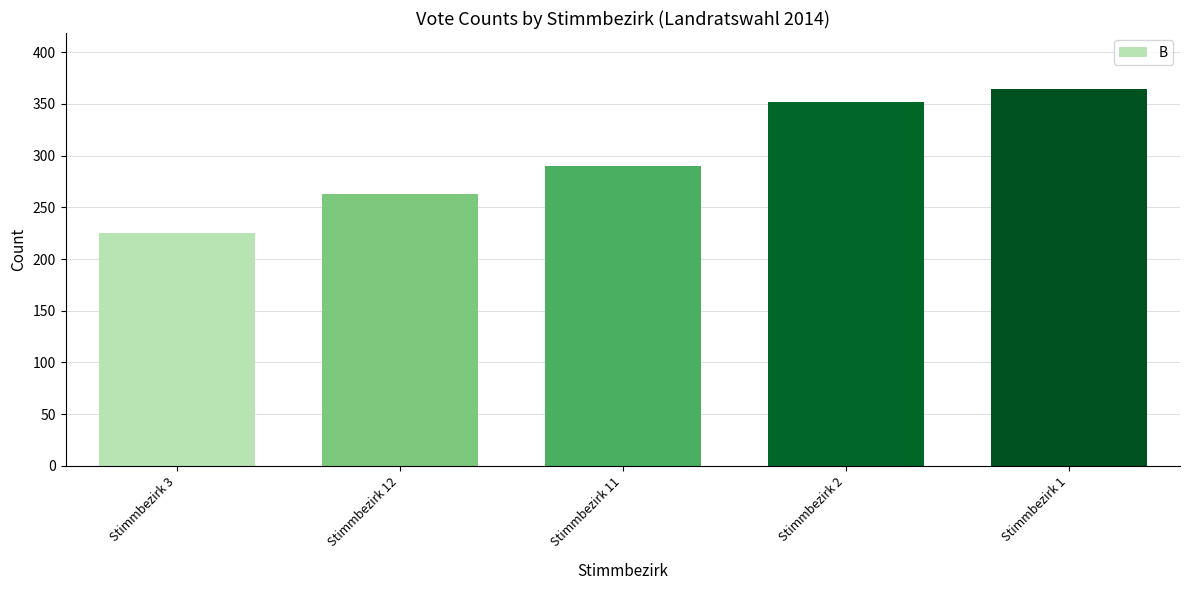

How many bars are there in total?

5